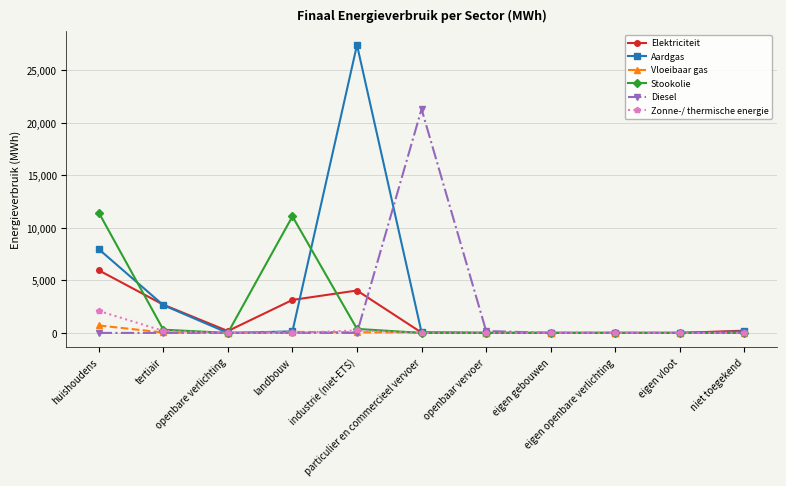

What is the sum of all Vloeibaar gas values?

957.8